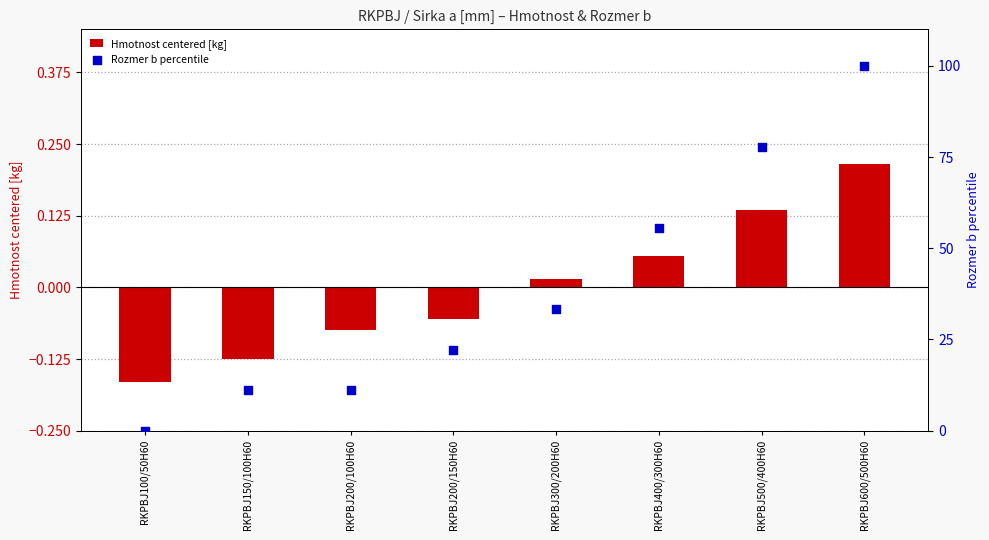

Which series reaches the maximum Y coordinate?

Rozmer b percentile